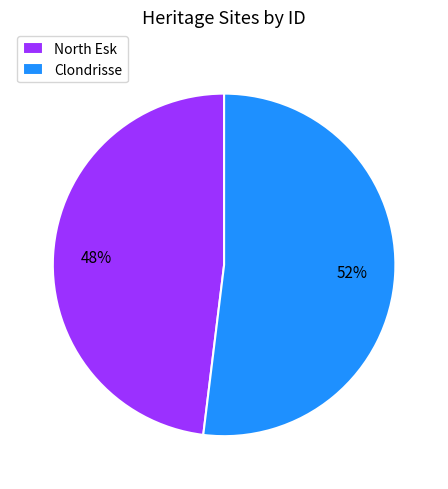

To the nearest percent, what percentage of the pie is North Esk?

48%